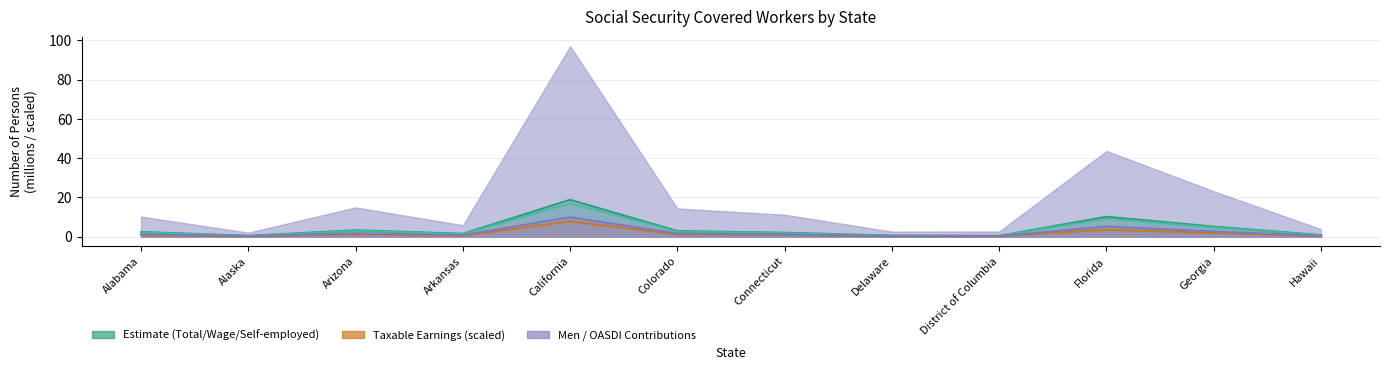

What is the total value across all series at District of Columbia?

1.2